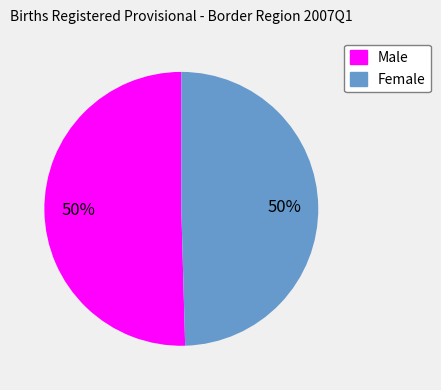

What percentage is the Female slice, to the nearest percent?

50%